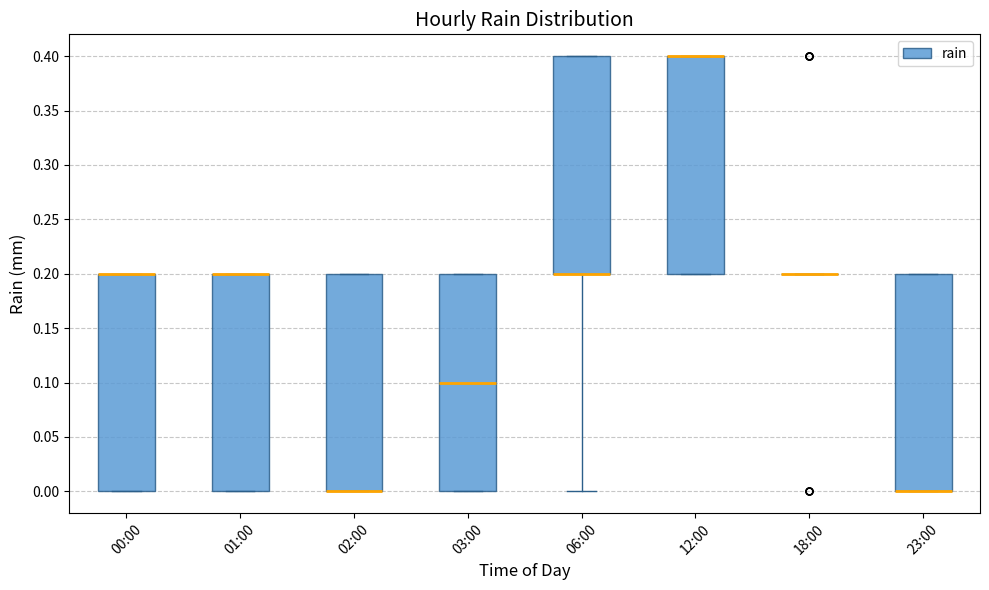

Reading left to right, read every box against the y-axis: the position of its median line, the range the box covers, and the ends of its whiskers. The values are not printed on the chart, so give them approximately, as read against the axis.

00:00: median 0.2 (drawn on the box's upper edge), box 0.0 to 0.2, whiskers 0.0 to 0.2
01:00: median 0.2 (drawn on the box's upper edge), box 0.0 to 0.2, whiskers 0.0 to 0.2
02:00: median 0.0 (drawn on the box's lower edge), box 0.0 to 0.2, whiskers 0.0 to 0.2
03:00: median 0.1, box 0.0 to 0.2, whiskers 0.0 to 0.2
06:00: median 0.2 (drawn on the box's lower edge), box 0.2 to 0.4, whiskers 0.0 to 0.4
12:00: median 0.4 (drawn on the box's upper edge), box 0.2 to 0.4, whiskers 0.2 to 0.4
18:00: box collapsed to a line at 0.2, whiskers 0.2 to 0.2
23:00: median 0.0 (drawn on the box's lower edge), box 0.0 to 0.2, whiskers 0.0 to 0.2